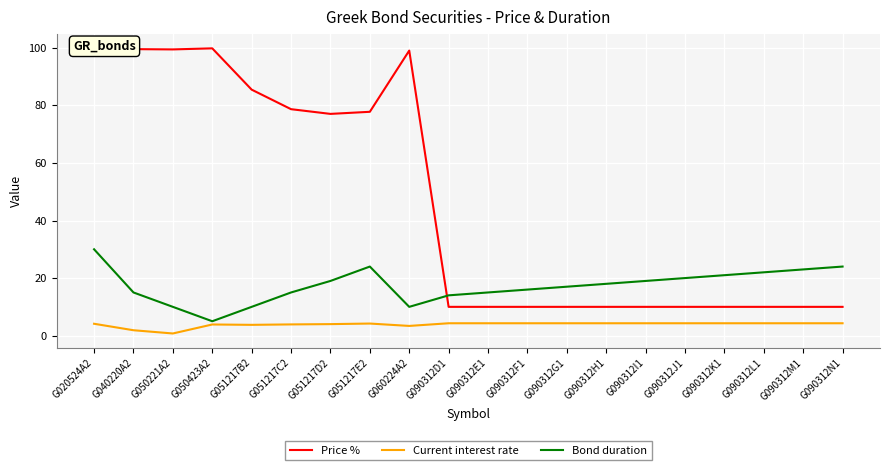

What is the minimum value shown in the chart?

0.8